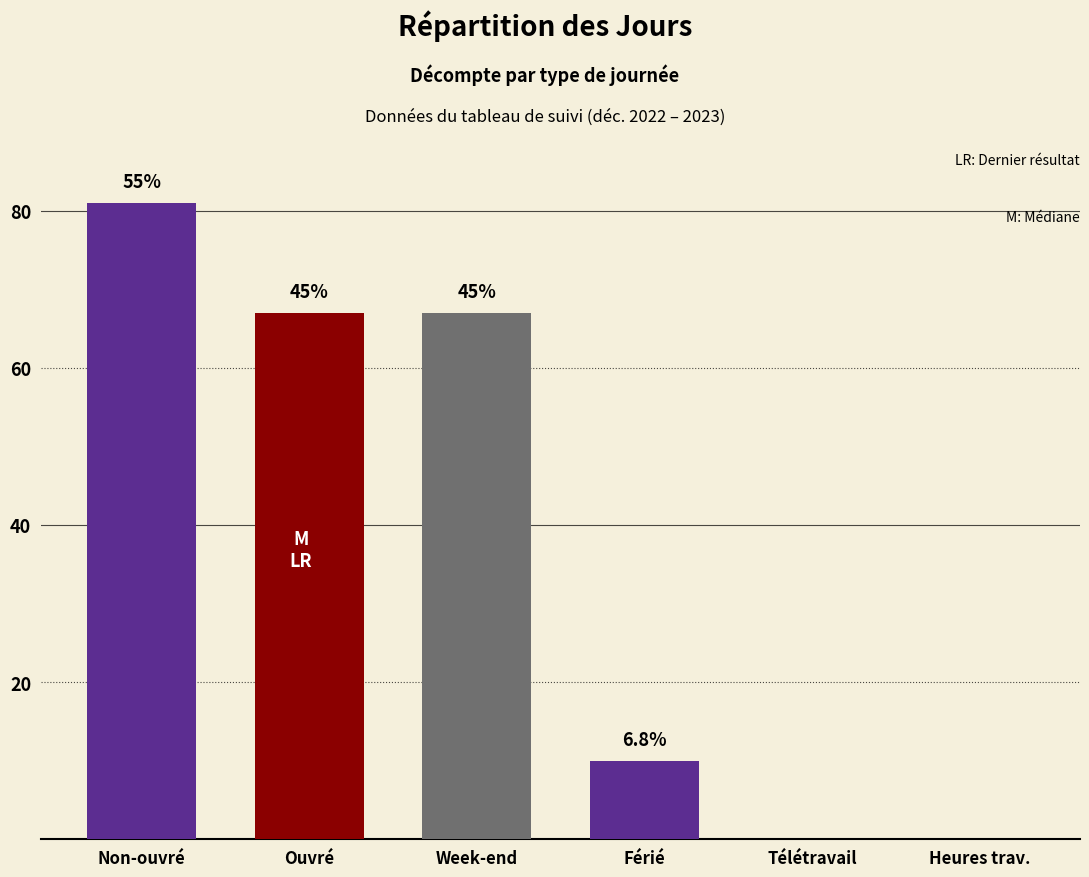

Which series has the largest total across all categories?

counts